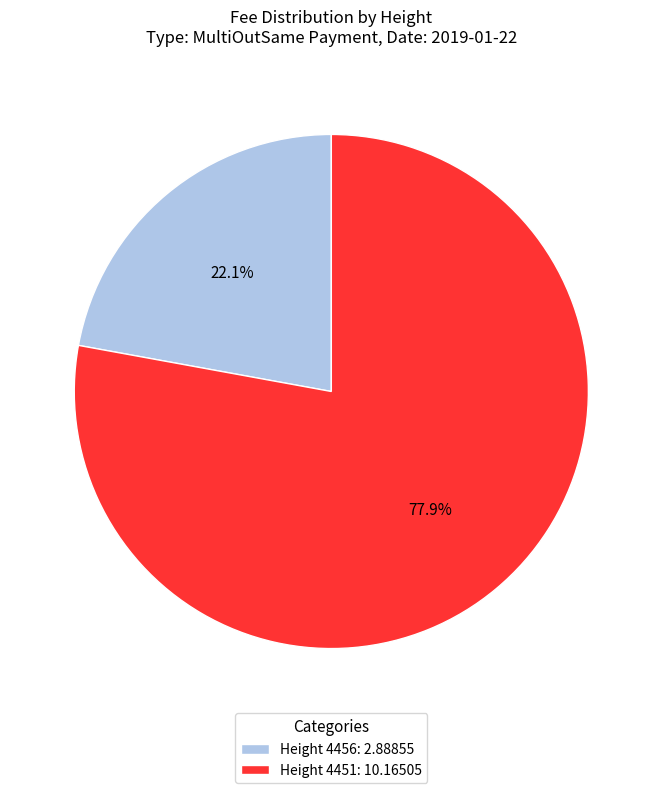

Rank the categories by value from highest to lowest.

Height 4451: 10.16505, Height 4456: 2.88855